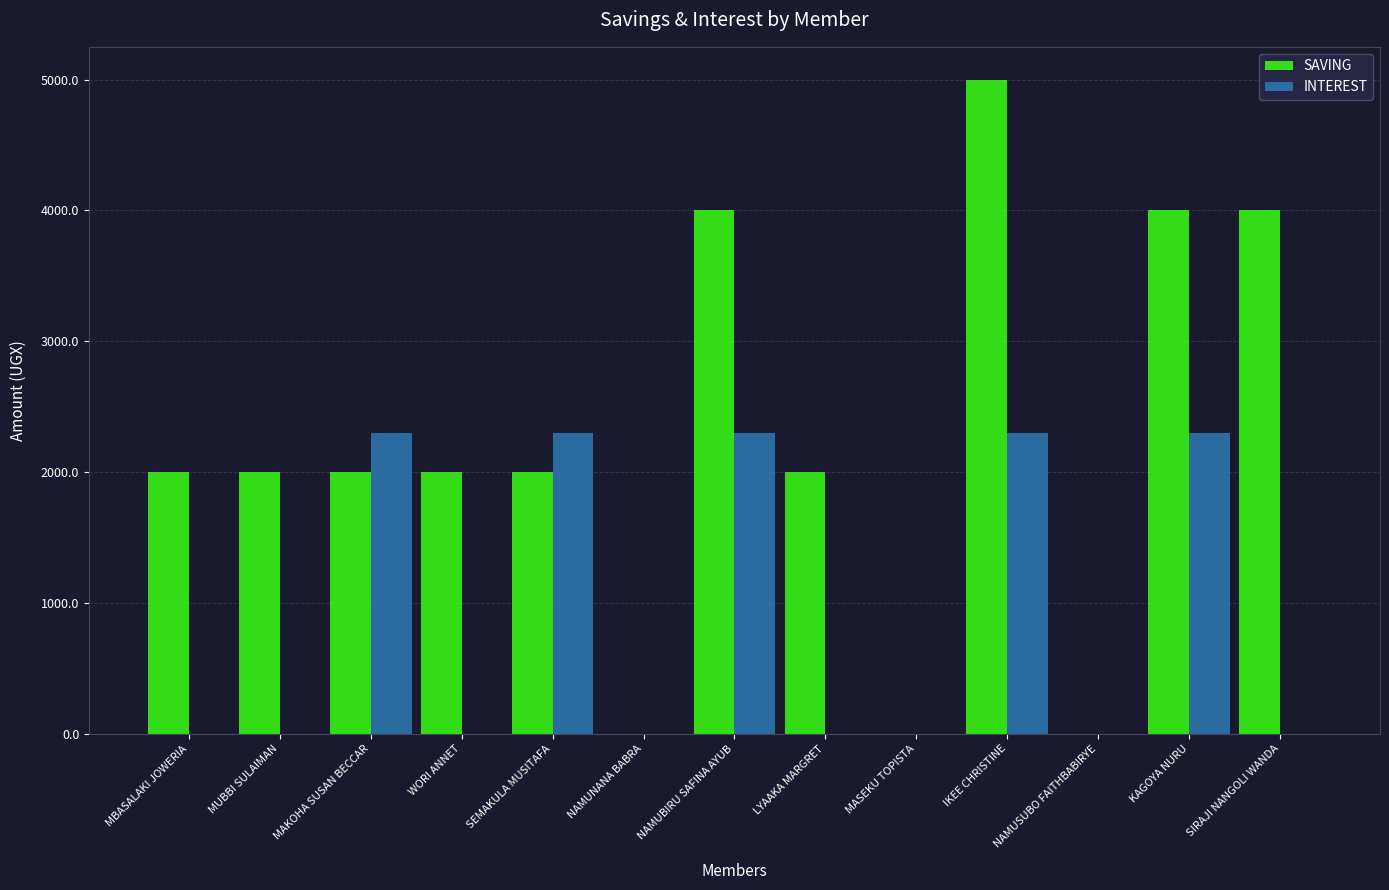

What is the sum of the INTEREST values at WORI ANNET and MAKOHA SUSAN BECCAR?

2300